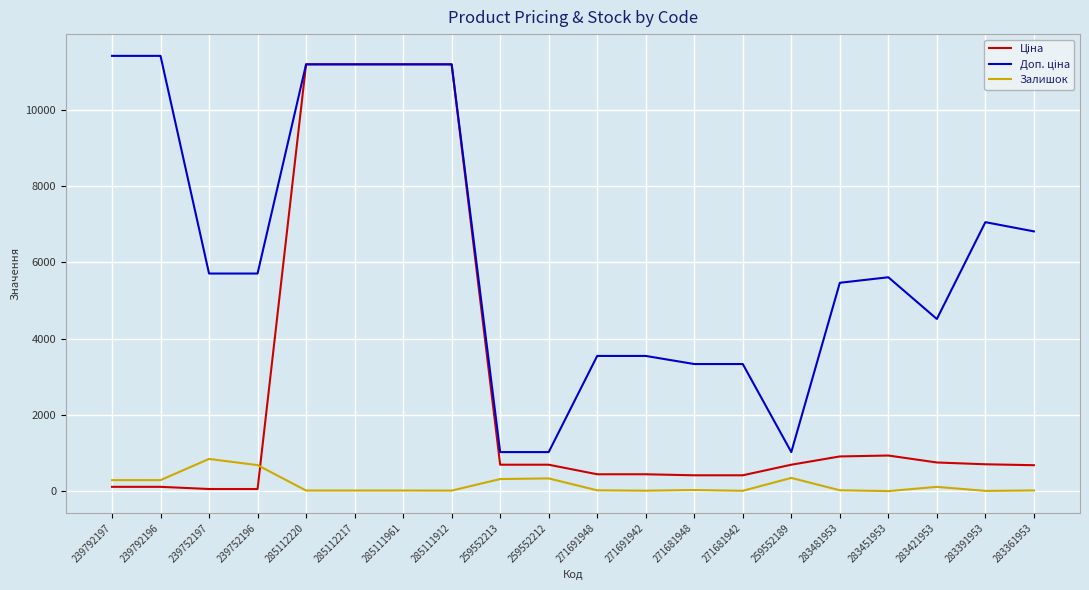

Does the chart have visible grid lines?

Yes